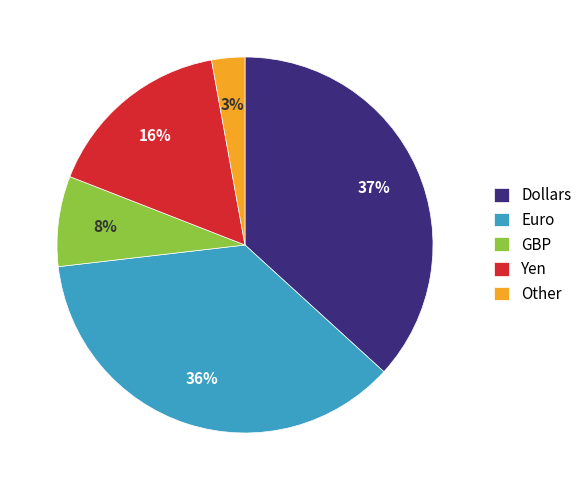

To the nearest percent, what is the difference between the largest and smallest slice percentages?

34%